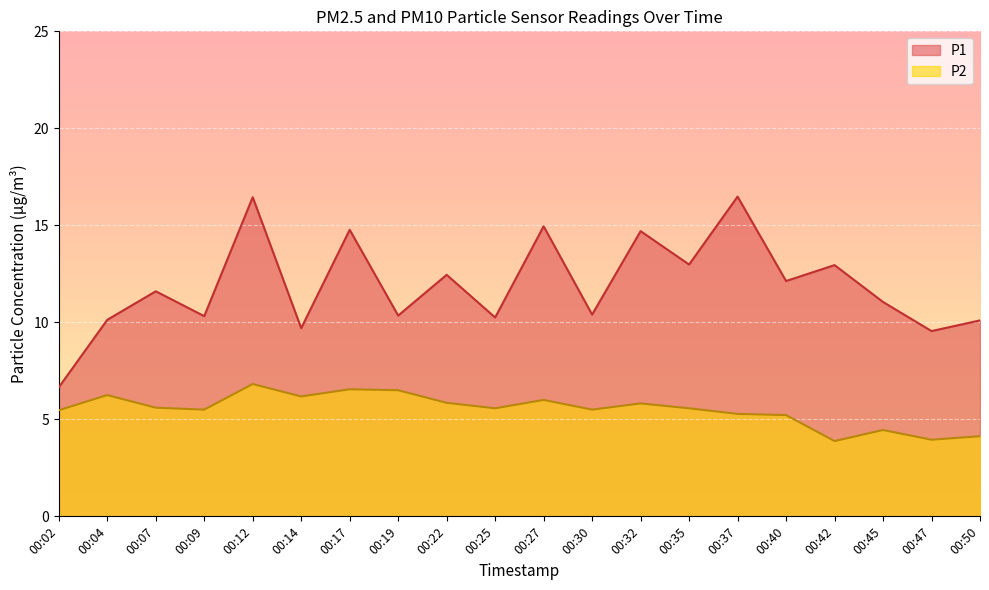

At which label does P2 reach its minimum?

00:42